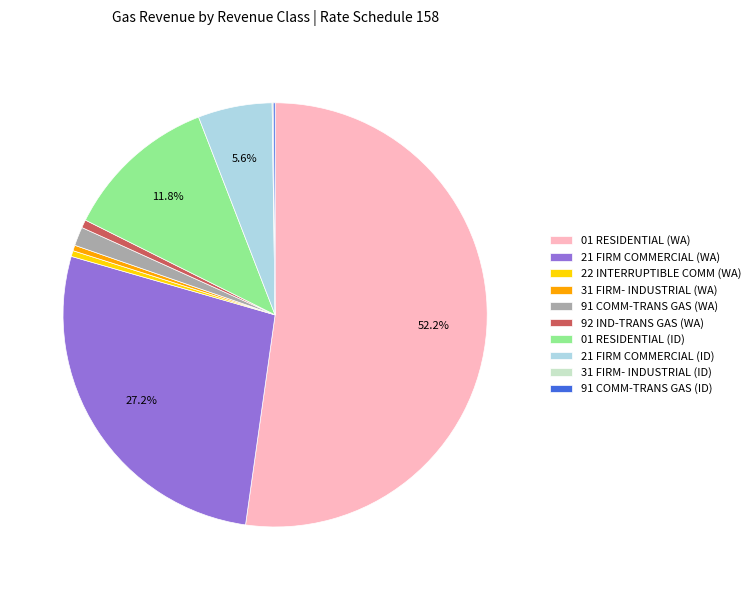

Do 01 RESIDENTIAL (ID) and 21 FIRM COMMERCIAL (WA) together represent more than half of the pie?

No